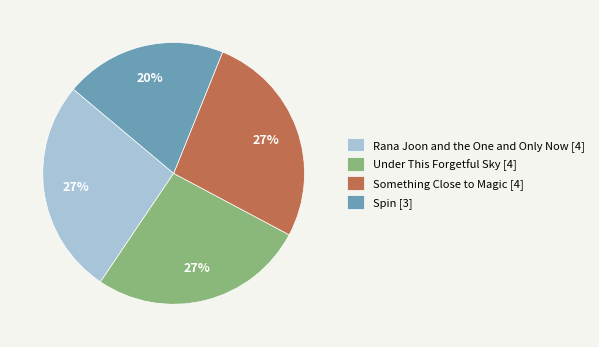

Count the number of slices in the pie.

4